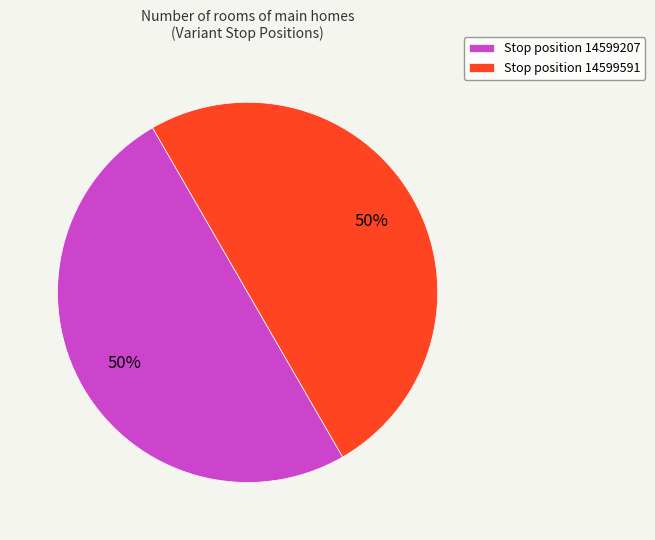

What percentage is the Stop position 14599591 slice, to the nearest percent?

50%